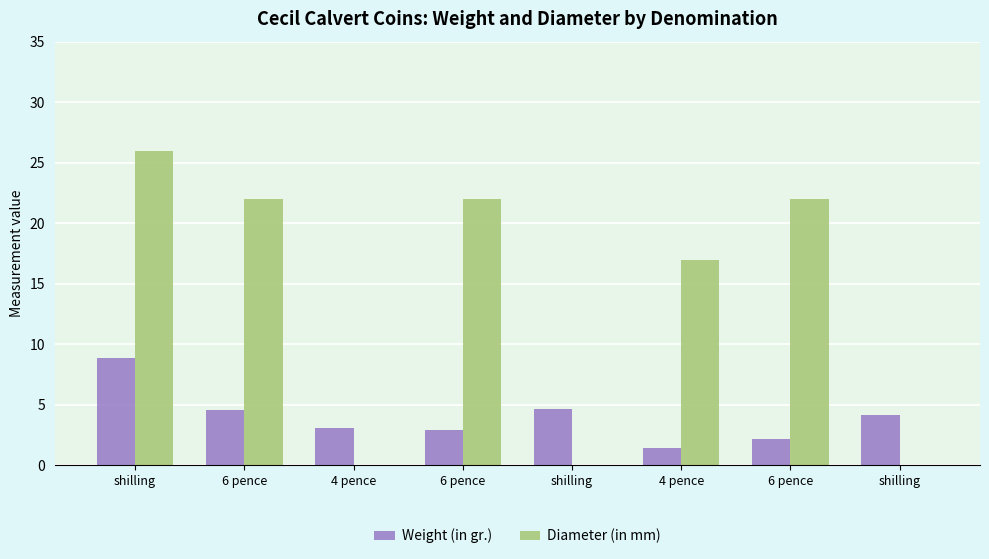

Does the chart contain stacked bars?

No